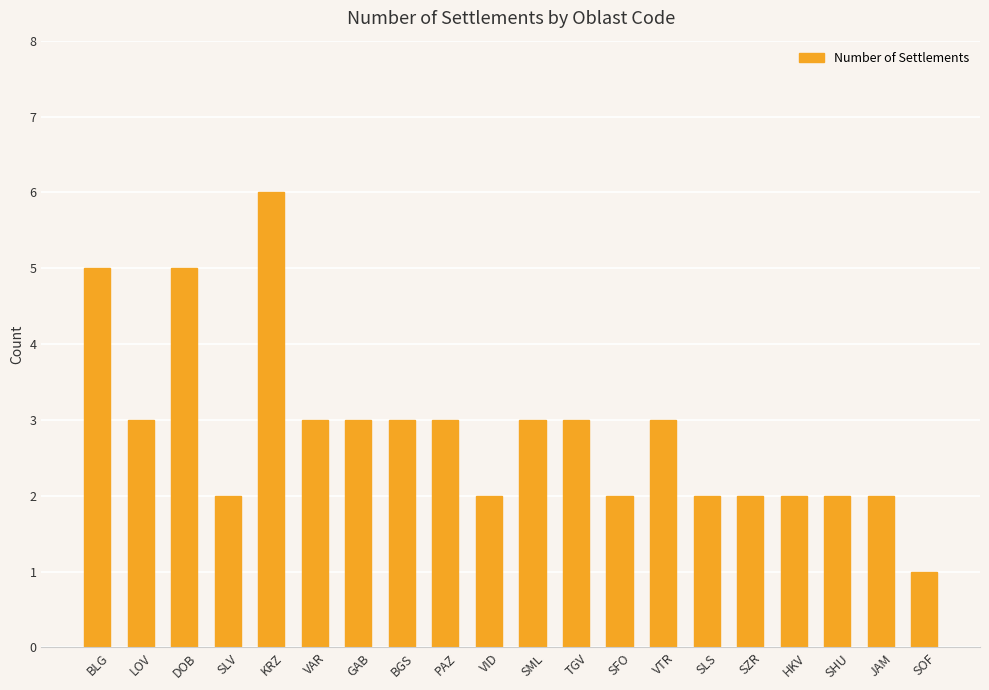

What is the label of the 11th bar from the left?

SML